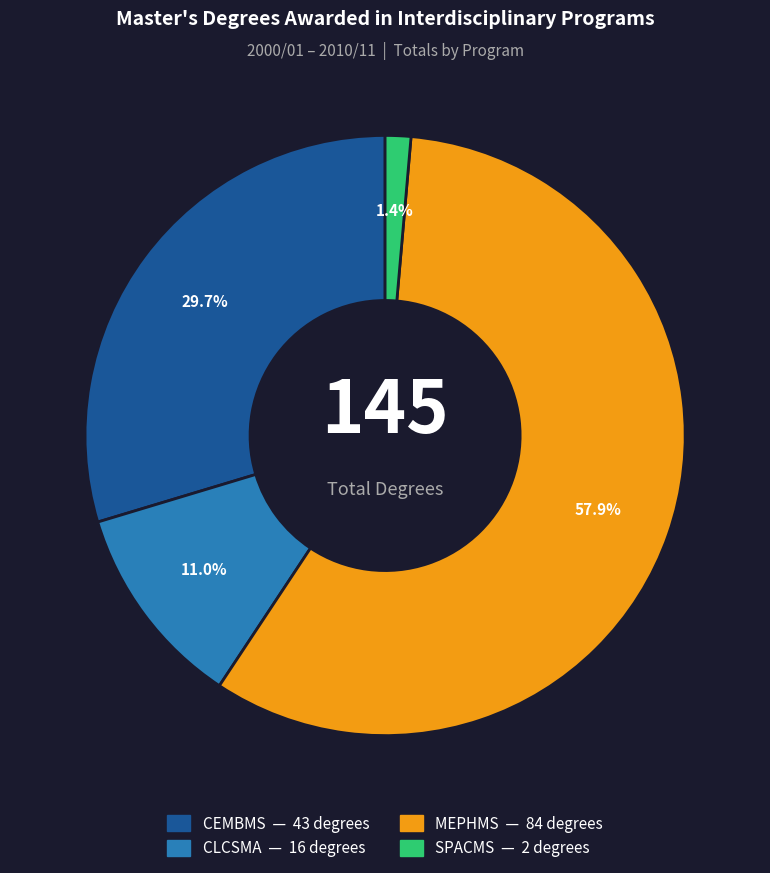

Is it true that MEPHMS is 45% of the pie?

False